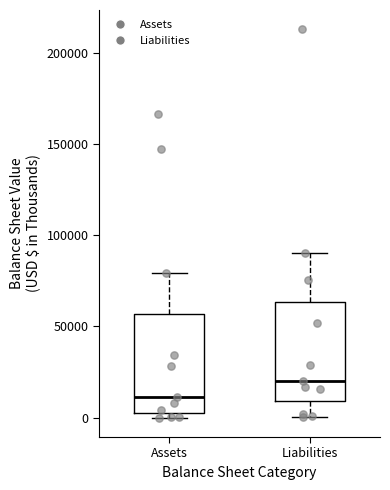

Where is the lower edge of the box for Assets on the y-axis? The values are not printed on the chart, so give them approximately, as read against the axis.

0